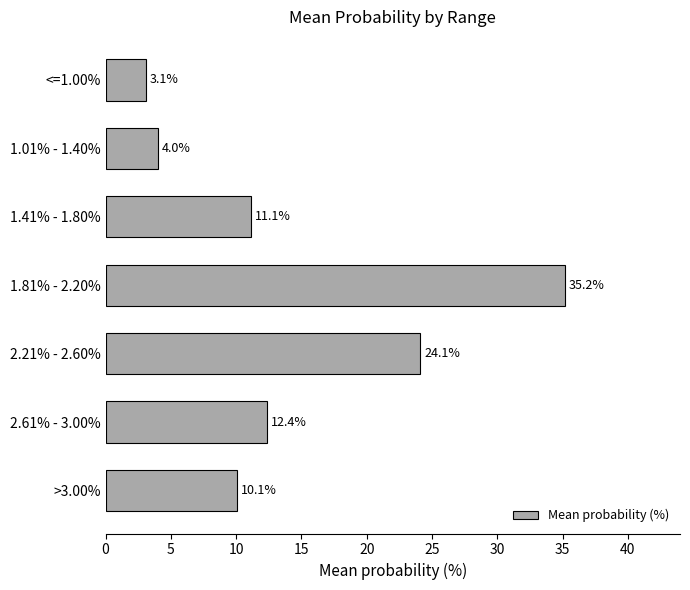

Where is the data nearest to the value 19?

2.21% - 2.60%